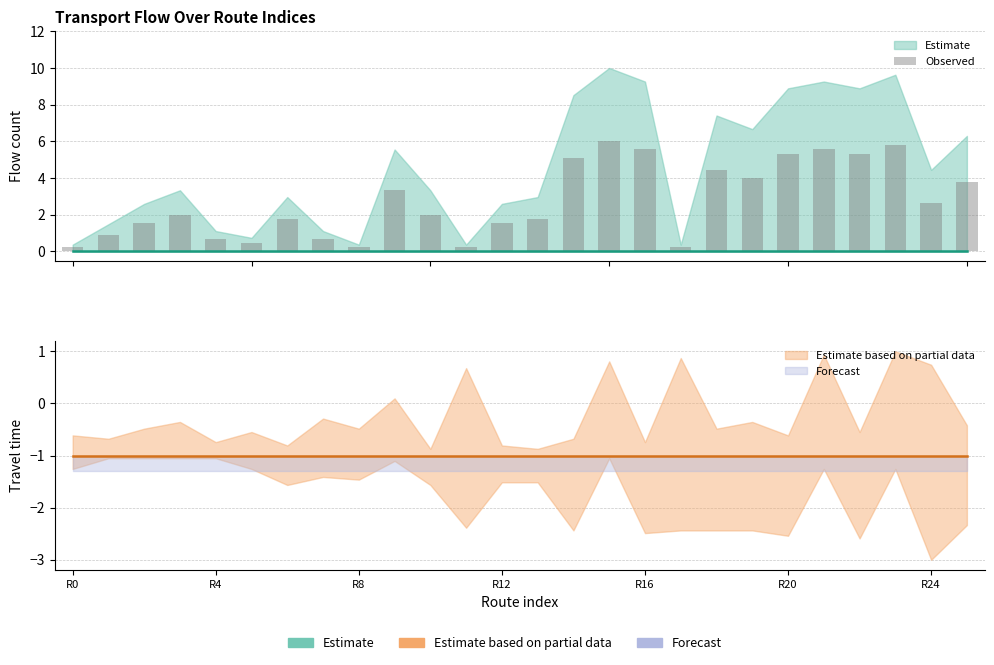

Are the bars grouped side by side (vs. stacked)?

No